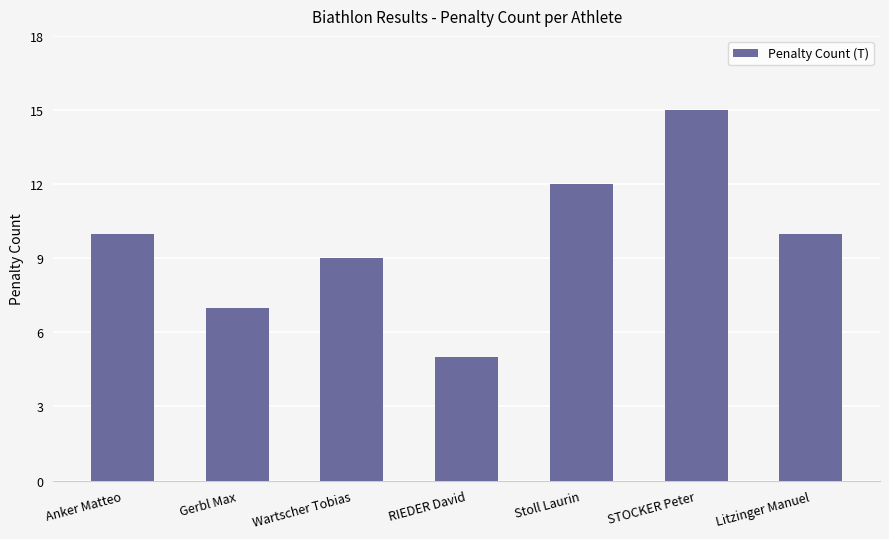

How many data points does each series have?

7